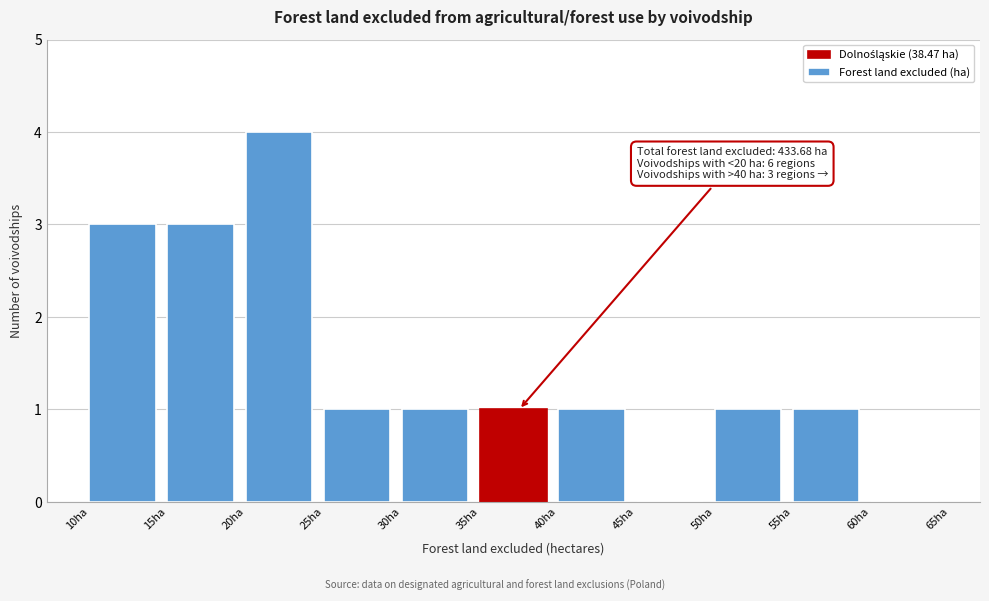

Over which range of the x-axis is the bar tallest?

20 to 25